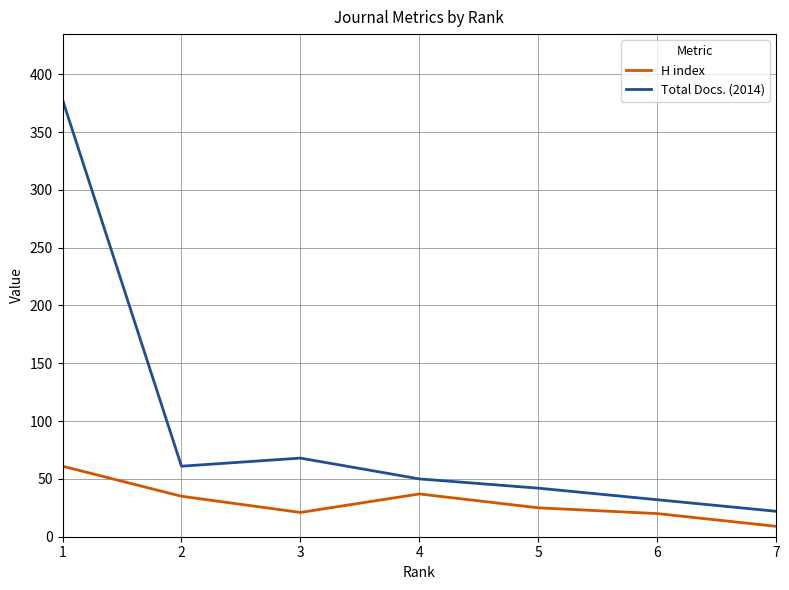

Where does the H index series first go above 25?

1